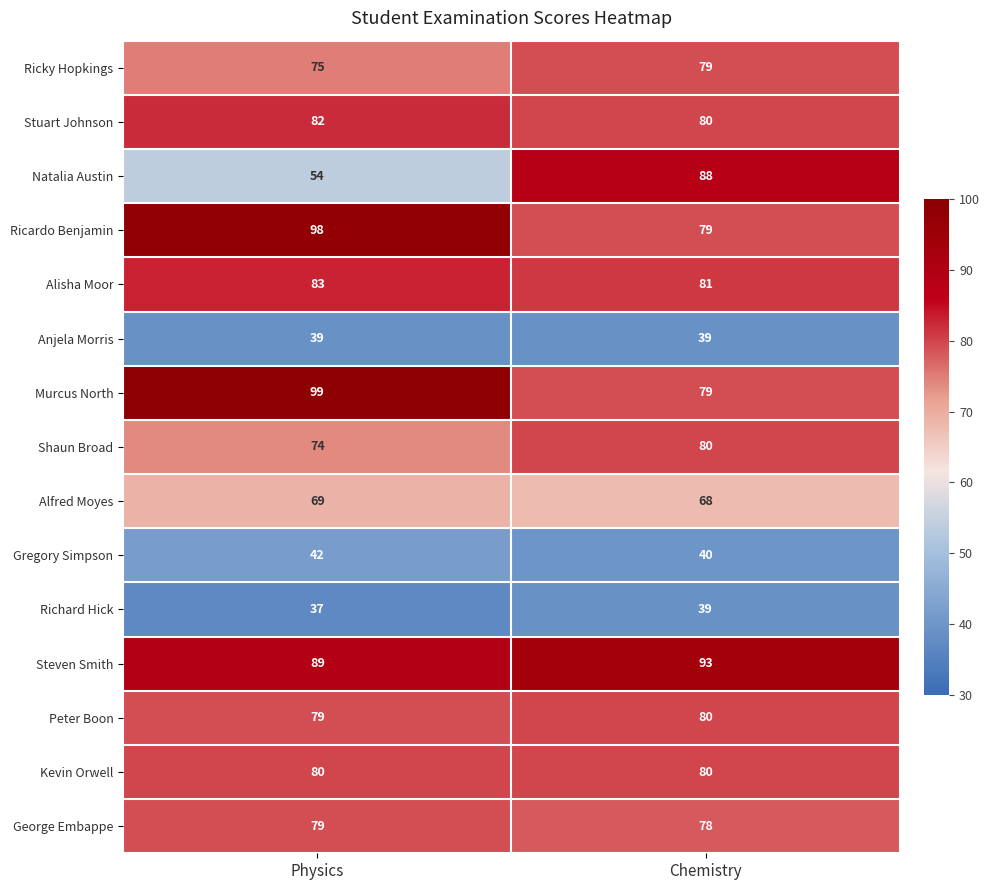

True or false: Stuart Johnson has a value of 82 at Physics.

True